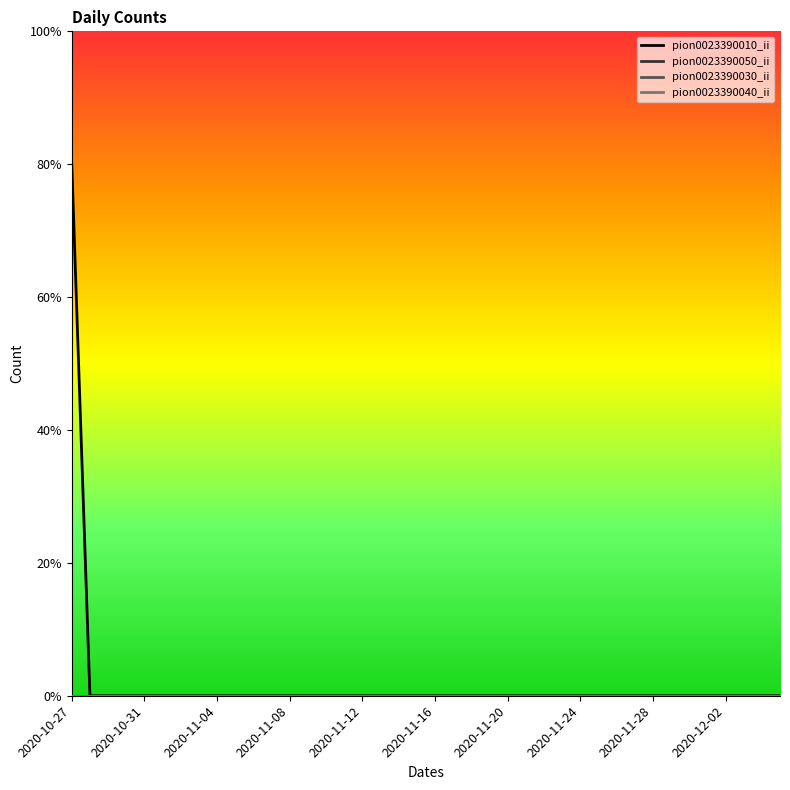

Is this an area chart (filled region under the line)?

No